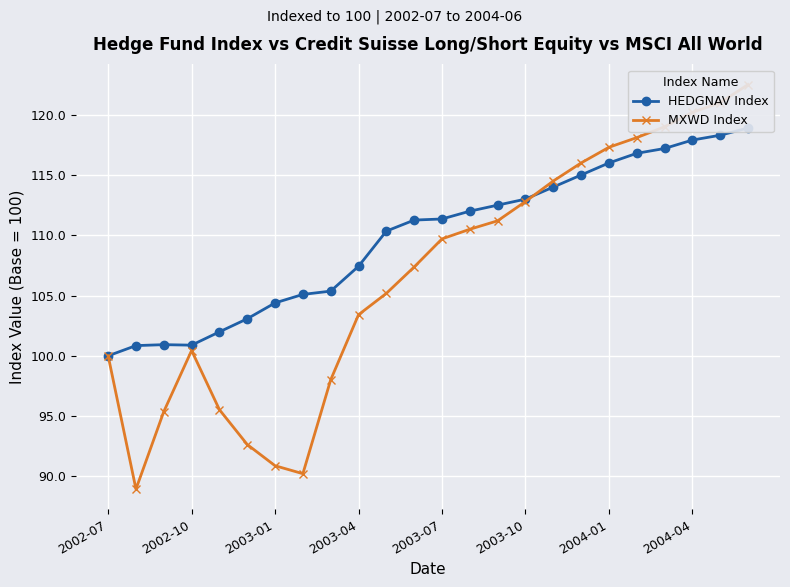

How many interior local valleys does the MXWD Index series have?

2